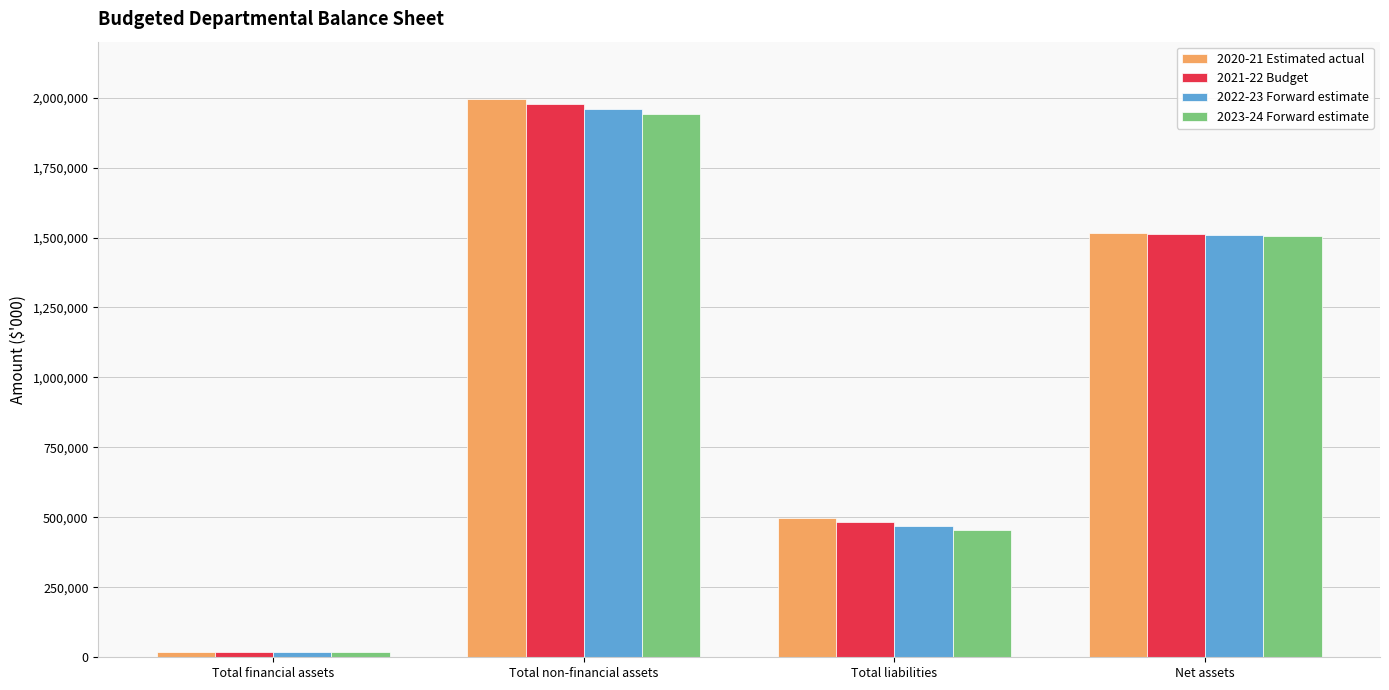

Which category has the lowest value in the 2023-24 Forward estimate series?

Total financial assets